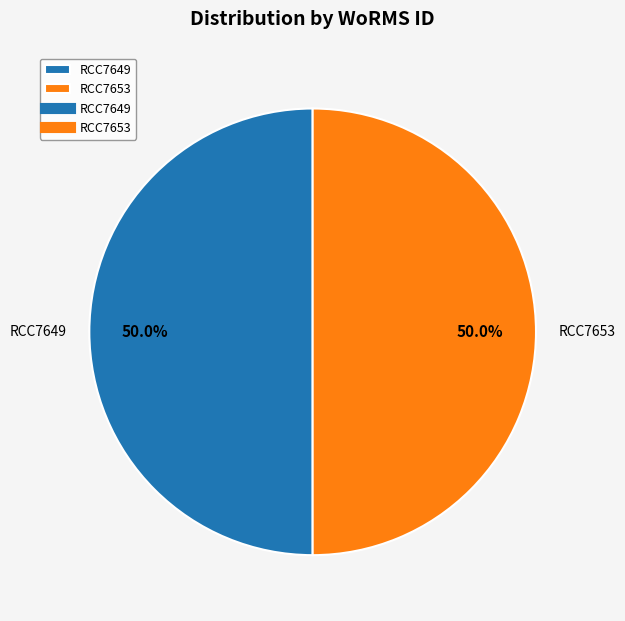

True or false: RCC7653 accounts for 50% of the total.

True